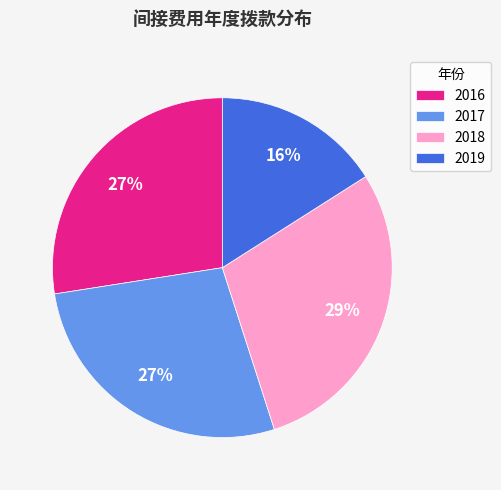

Which category has the biggest portion of the pie?

2018